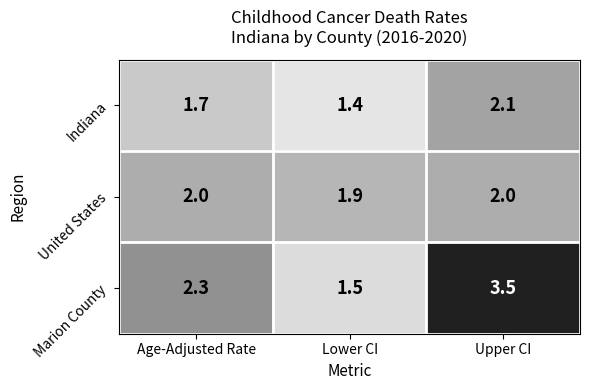

Where is Indiana nearest to the value 1?

Lower CI